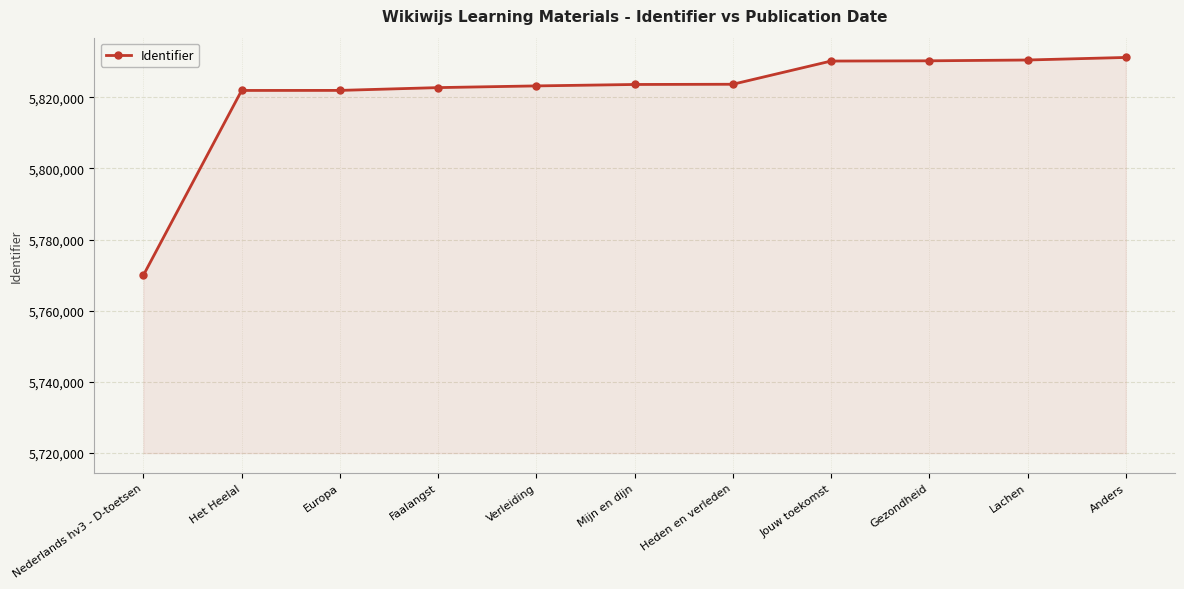

What is the sum of all values?

64029068